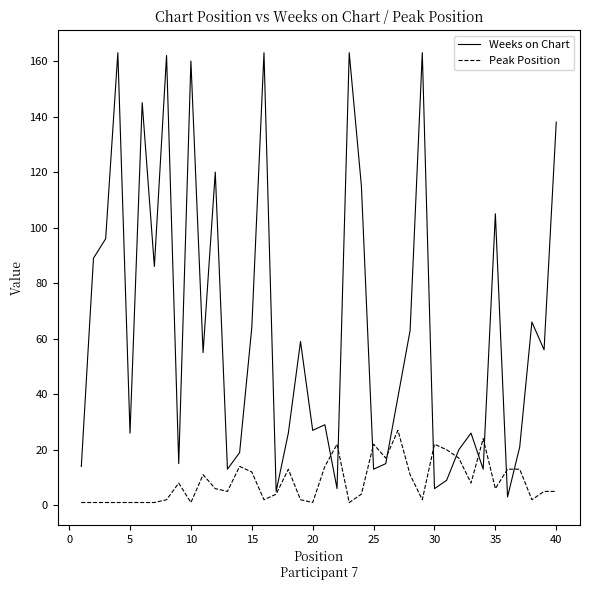

Which series has the largest total across all categories?

Weeks on Chart